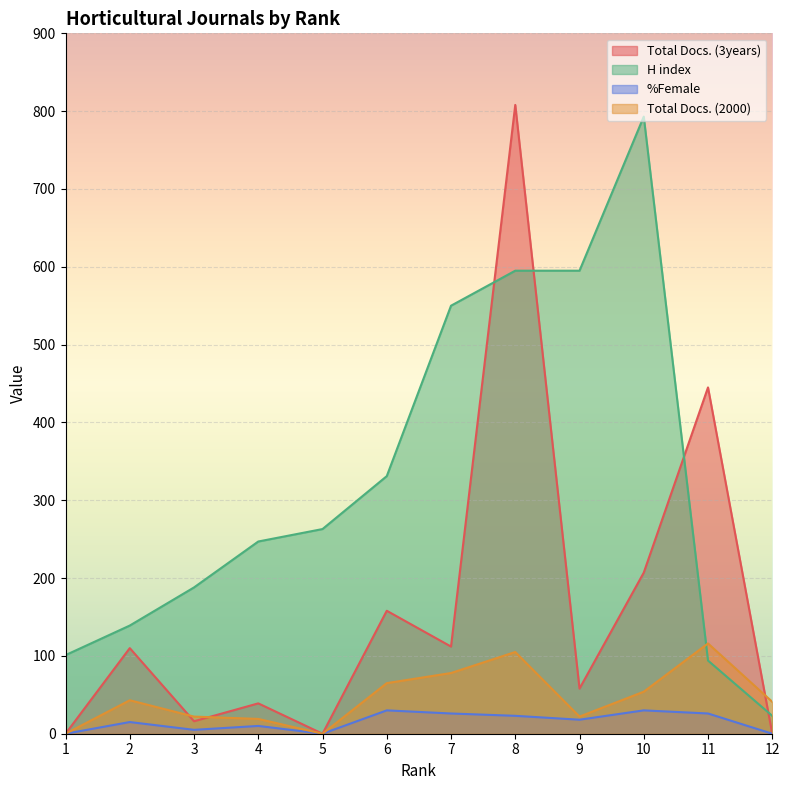

At which label does Total Docs. (2000) reach its peak?

11